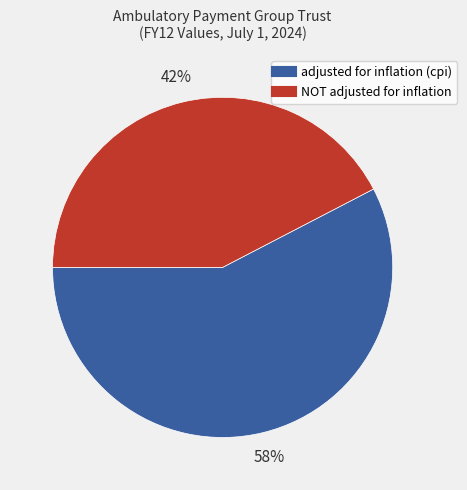

Count the number of slices in the pie.

2